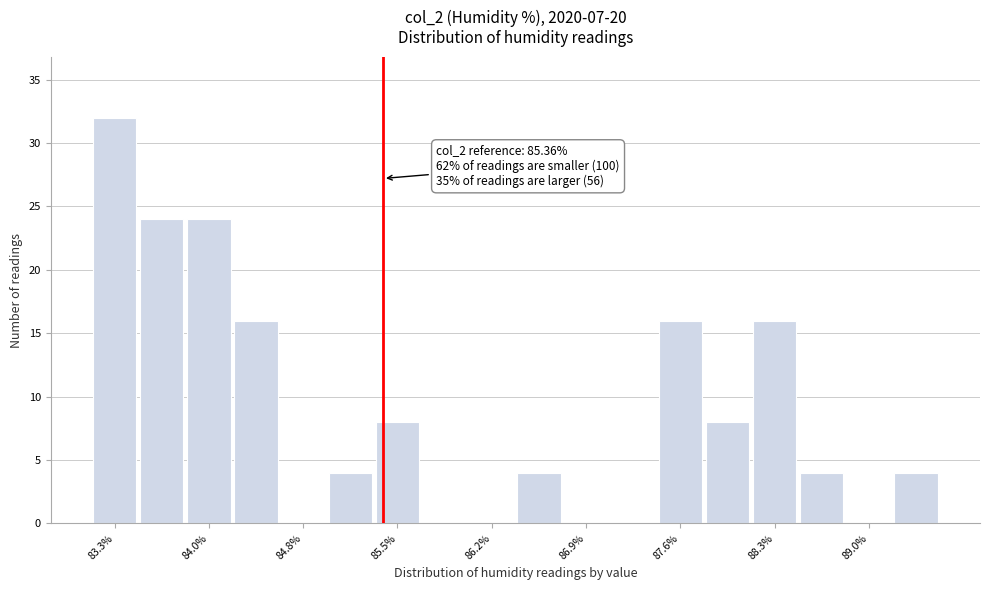

Read against the x-axis, roughly where is the centre of the tallest bar?

83.3